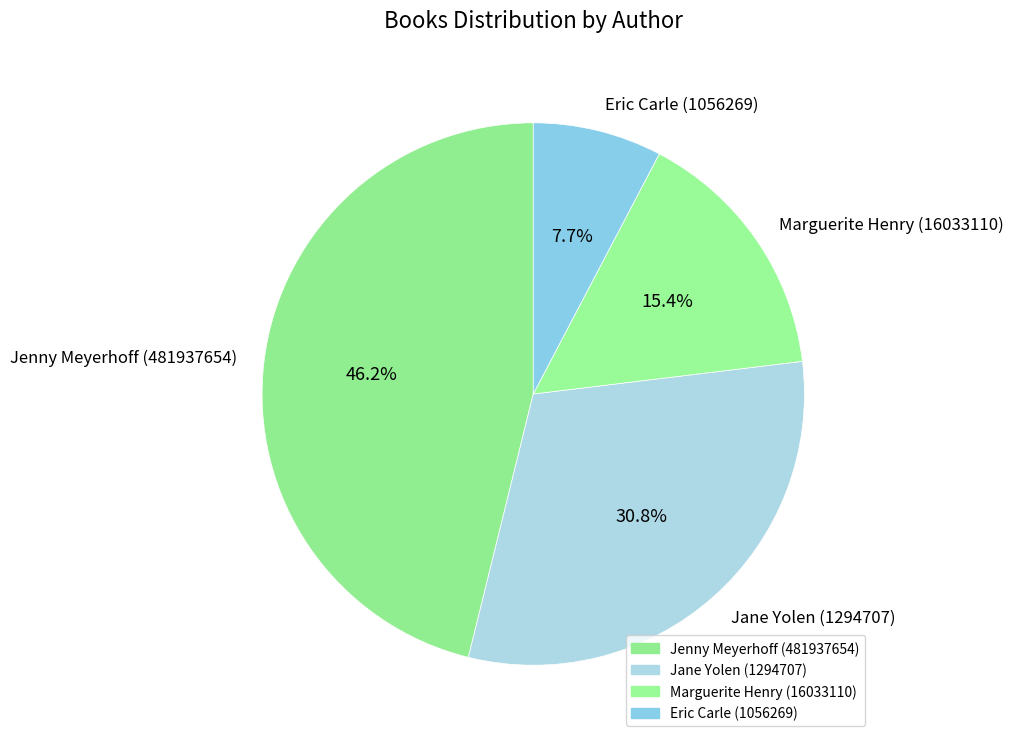

True or false: Jane Yolen (1294707) accounts for 31% of the total.

True